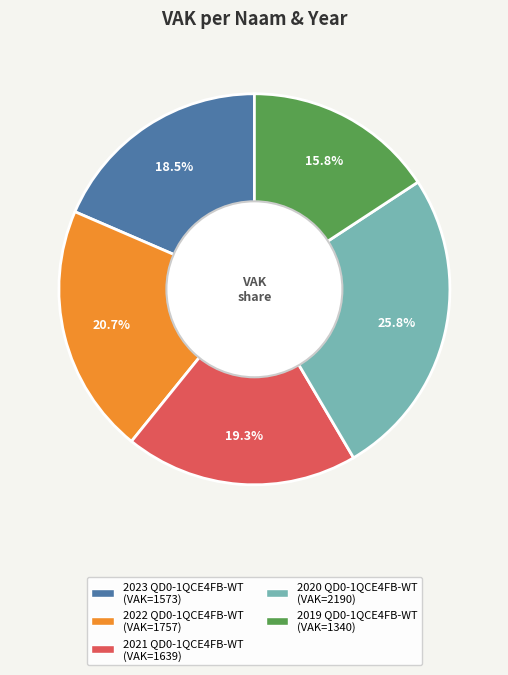

Is there a majority slice in this chart?

No